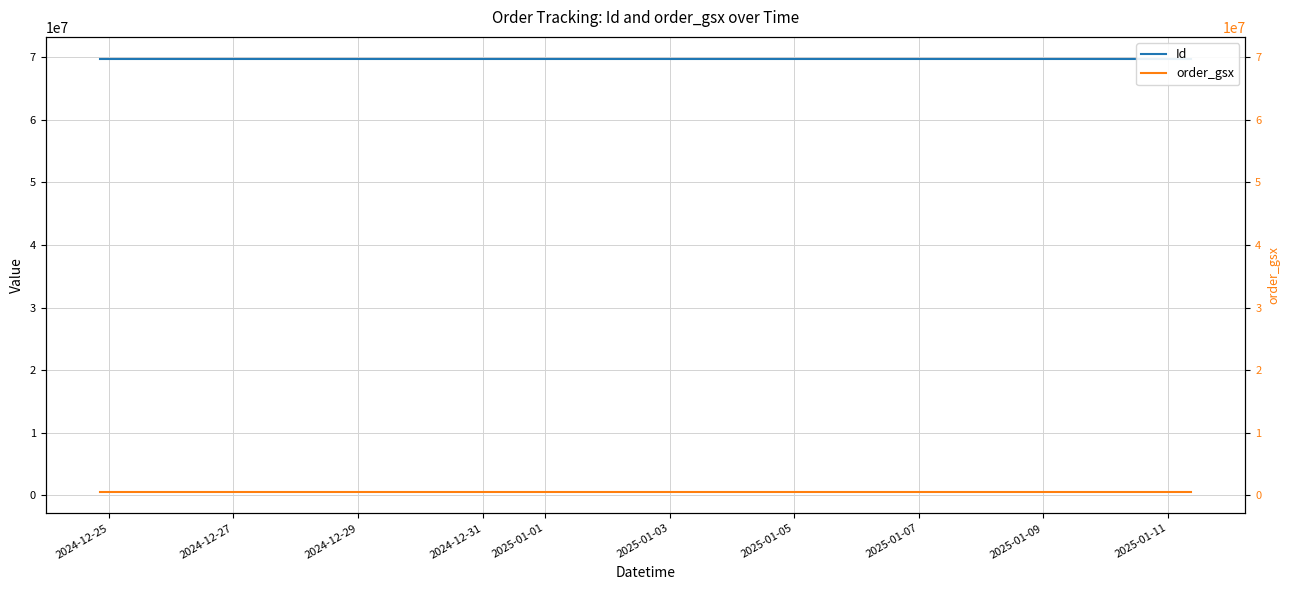

How many lines are shown in the chart?

2